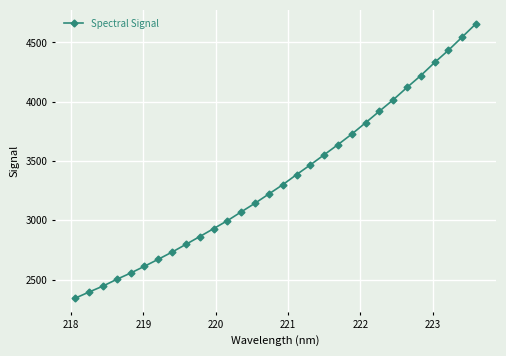

What is the value of the 27th point from the left?

4331.0